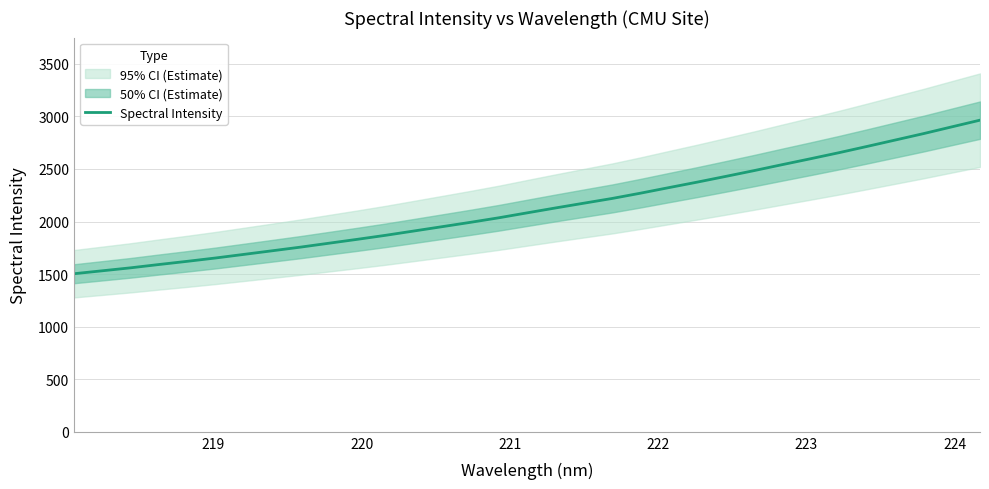

Reading left to right, what are all the values shown in this chart?

1503.5	1531.6	1559.8	1591.3	1621.6	1653.5	1687.7	1722.1	1756.8	1793.9	1830.9	1869.2	1910.2	1951.4	1992.8	2036.0	2082.9	2129.3	2174.6	2219.6	2269.8	2322.6	2374.7	2428.8	2483.7	2540.7	2596.8	2654.1	2714.1	2775.1	2836.2	2900.4	2964.2